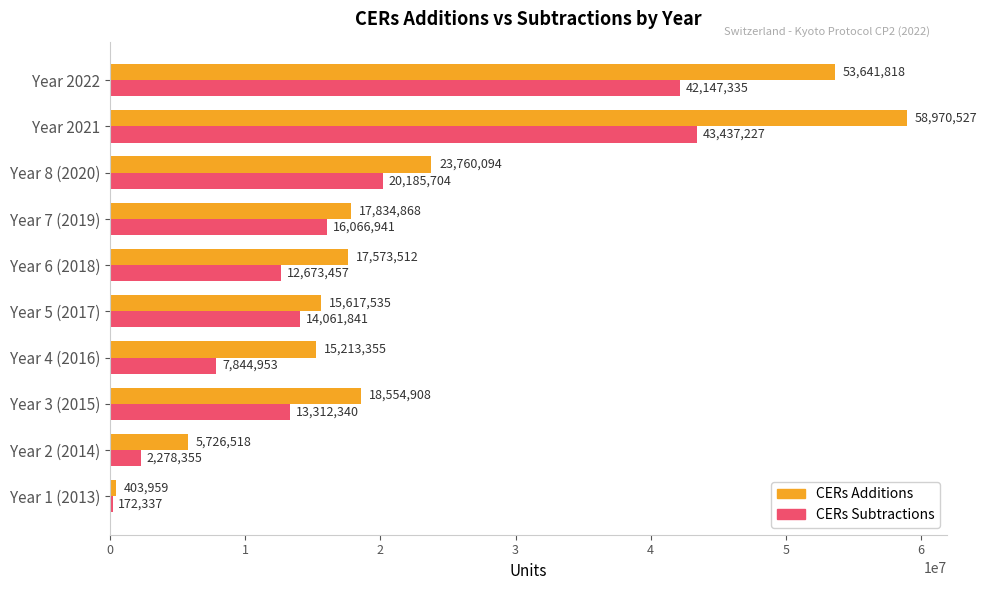

True or false: CERs Subtractions has a value of 172337 at Year 1 (2013).

True